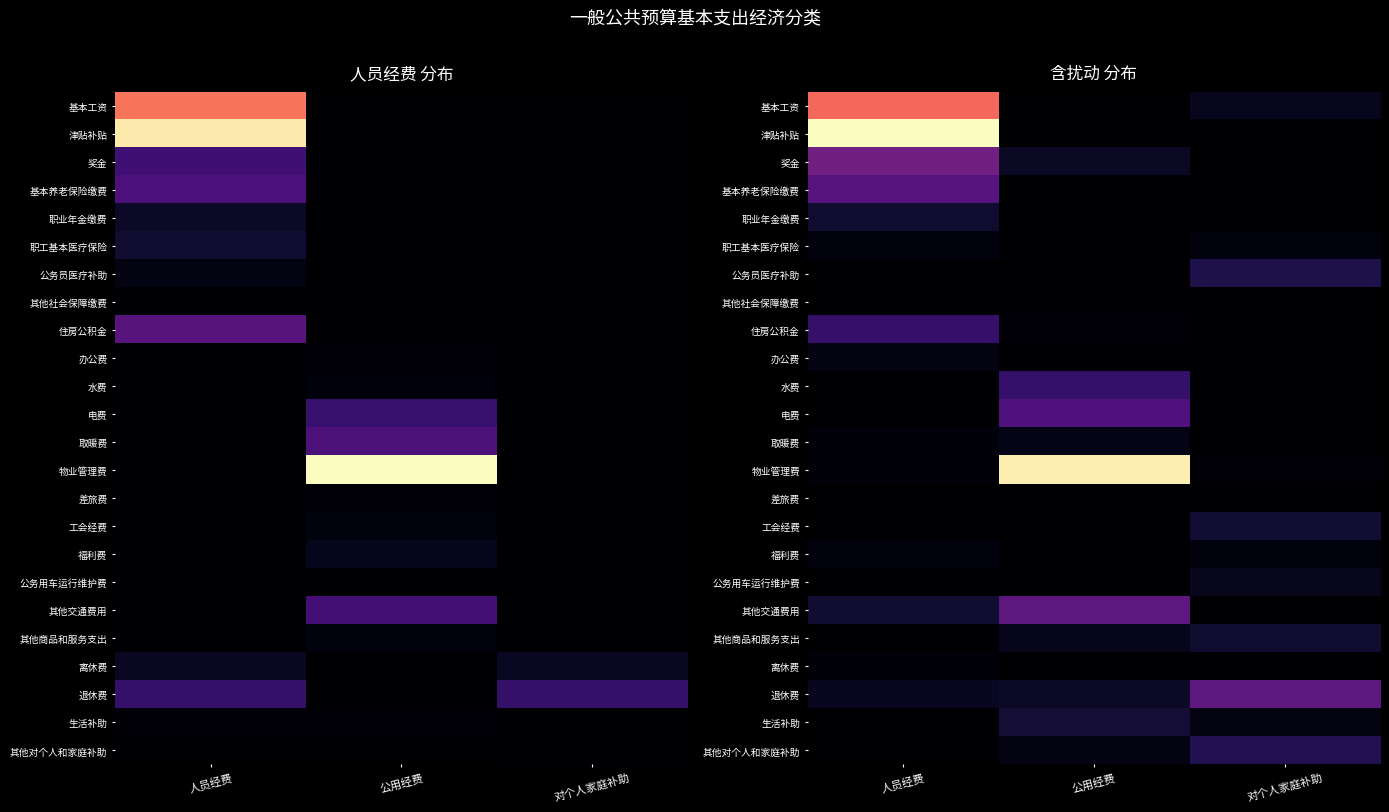

Rank the series at 公用经费 from lowest to highest value.

基本工资, 津贴补贴, 基本养老保险缴费, 职业年金缴费, 职工基本医疗保险, 公务员医疗补助, 办公费, 差旅费, 工会经费, 福利费, 公务用车运行维护费, 离休费, 其他社会保障缴费, 住房公积金, 其他对个人和家庭补助, 取暖费, 其他商品和服务支出, 奖金, 退休费, 生活补助, 水费, 电费, 其他交通费用, 物业管理费